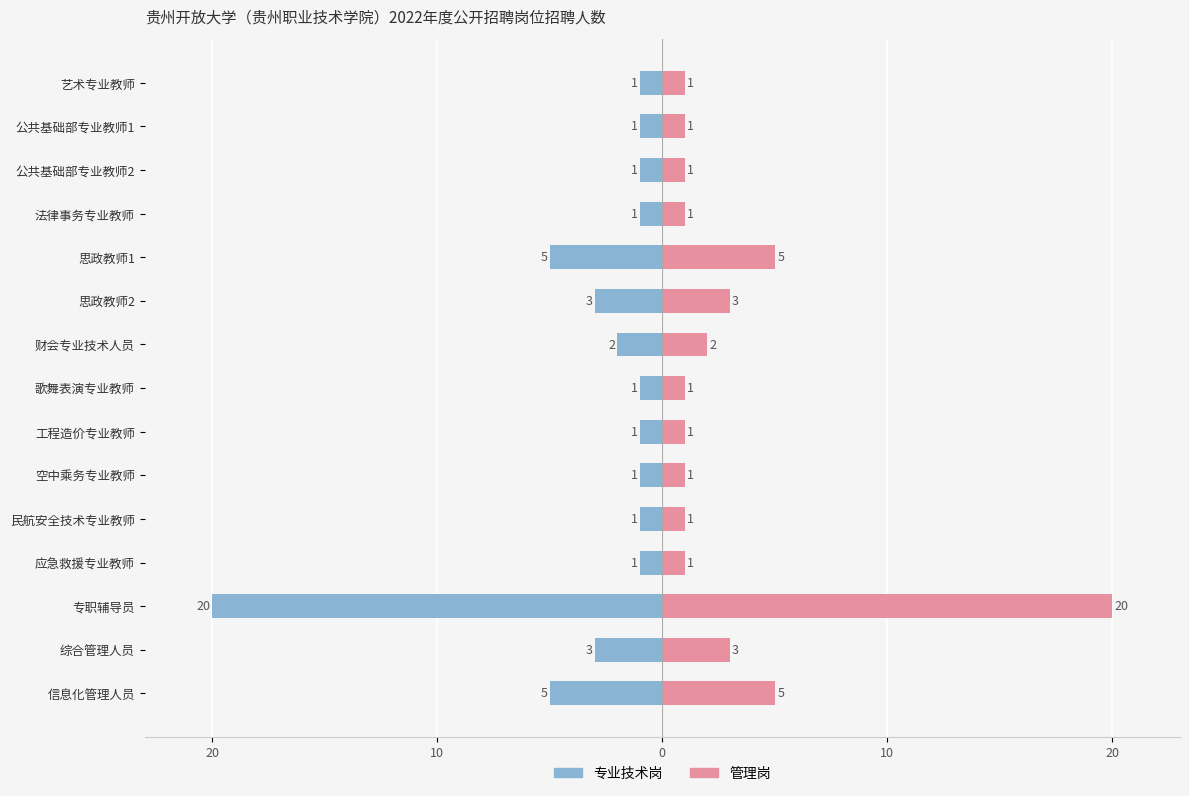

How many groups of bars are there?

15